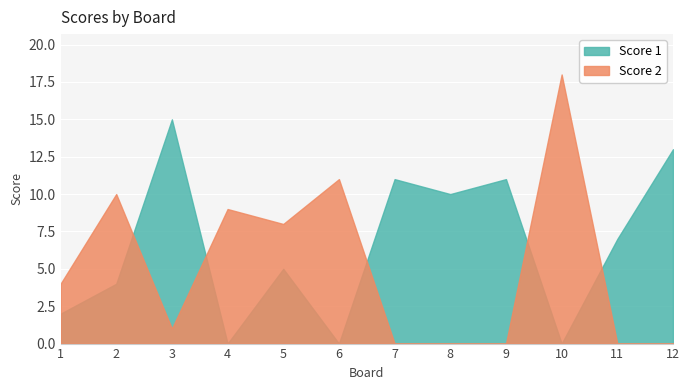

Where do Score 1 and Score 2 first cross each other?

2 and 3